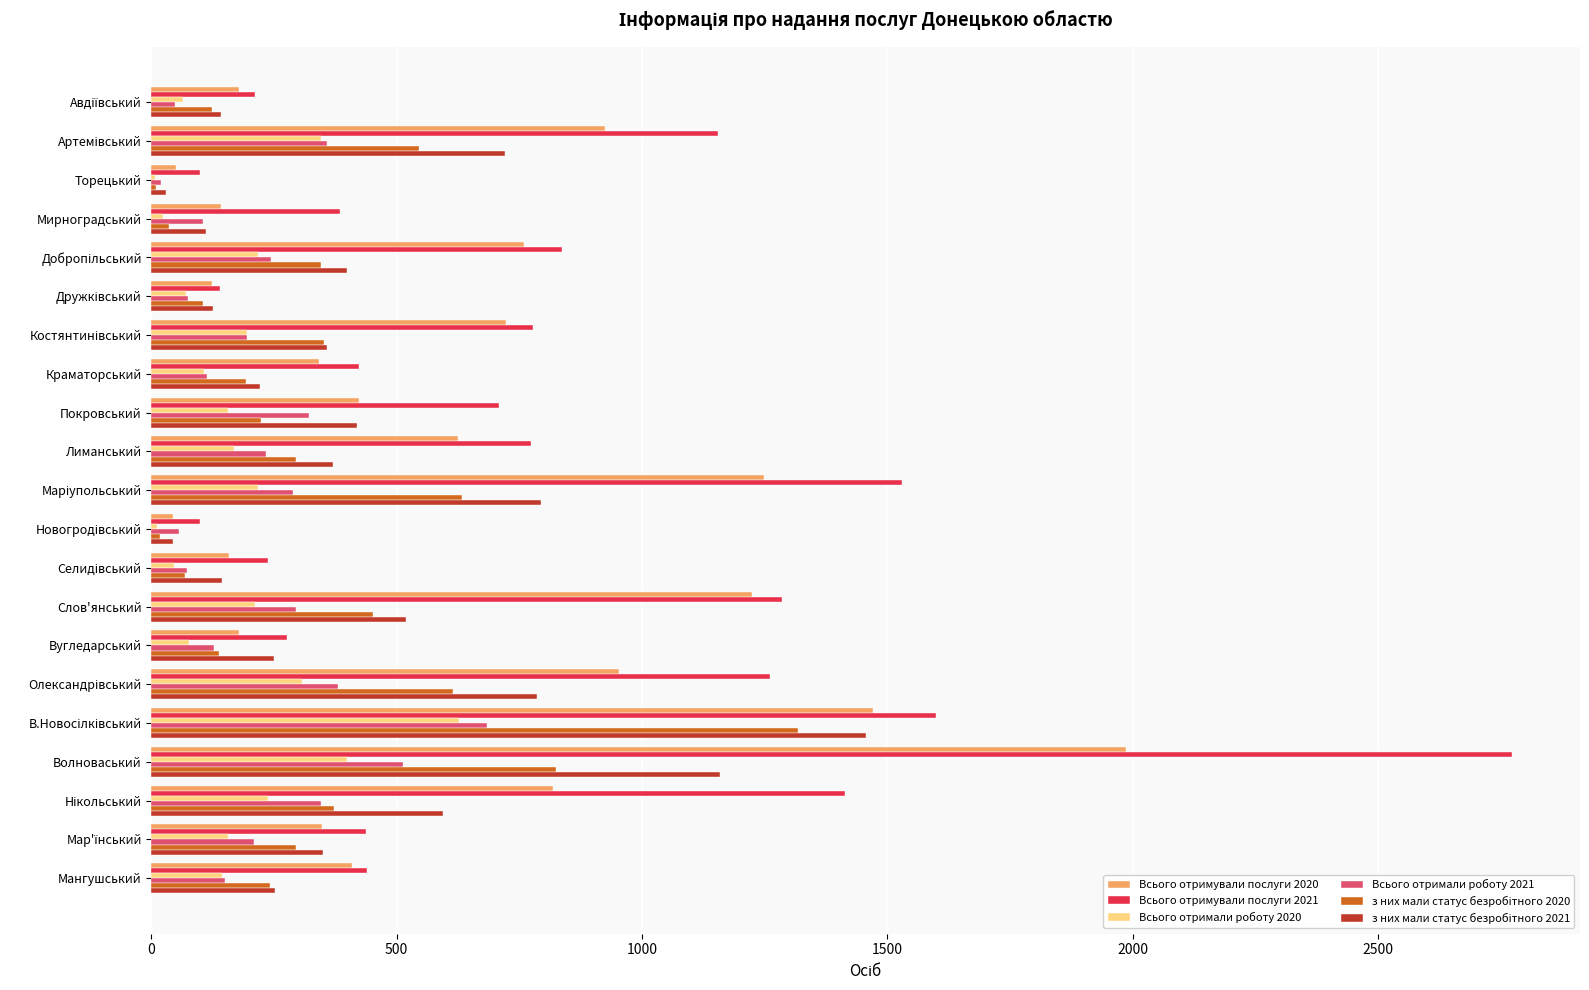

At which category is the sum across all series the highest?

Волноваський